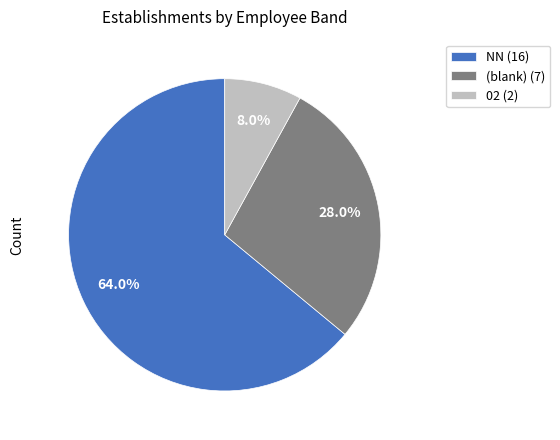

Is there any slice that represents more than half of the pie?

Yes